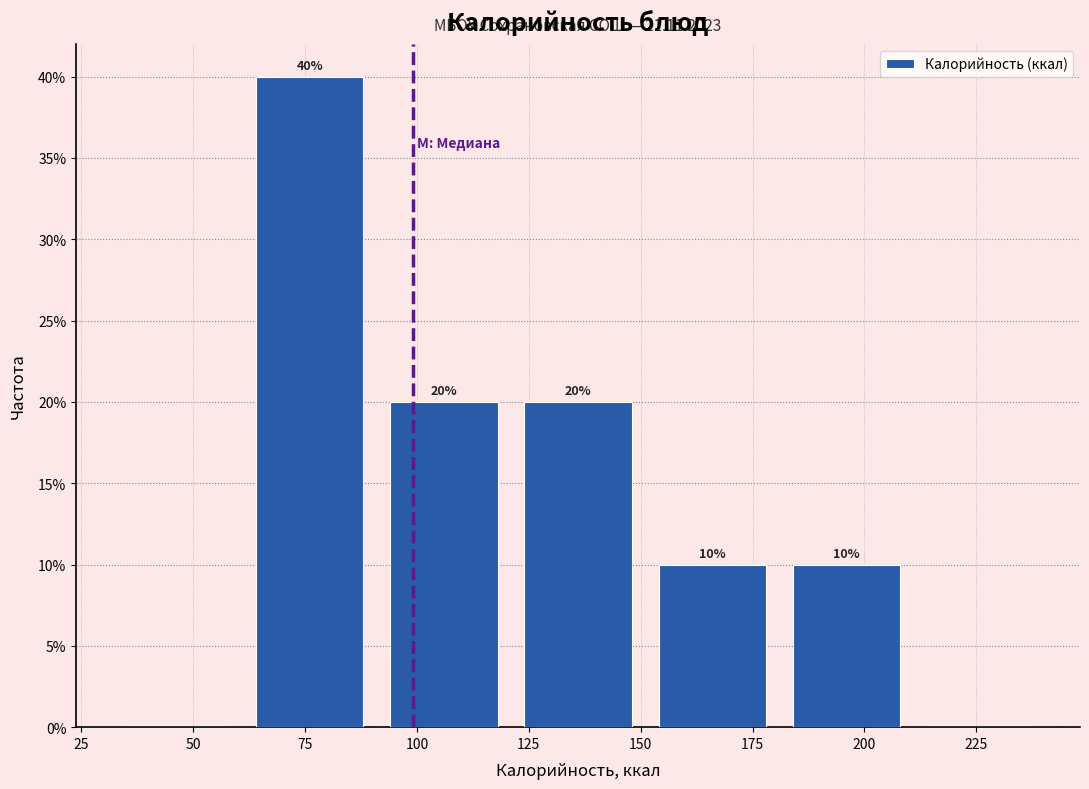

Over which range of the x-axis is the bar tallest?

61 to 91